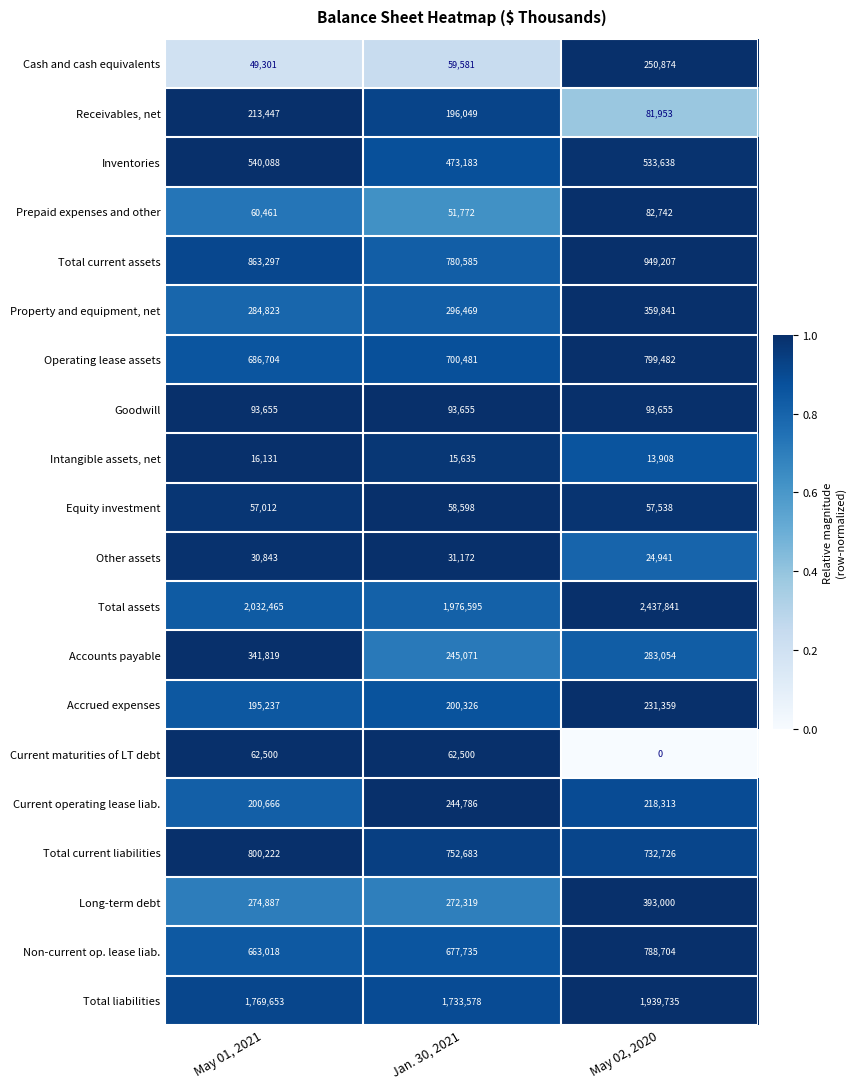

Rank the series by their maximum value, from lowest to highest.

Intangible assets, net, Other assets, Equity investment, Current maturities of LT debt, Prepaid expenses and other, Goodwill, Receivables, net, Accrued expenses, Current operating lease liab., Cash and cash equivalents, Accounts payable, Property and equipment, net, Long-term debt, Inventories, Non-current op. lease liab., Operating lease assets, Total current liabilities, Total current assets, Total liabilities, Total assets